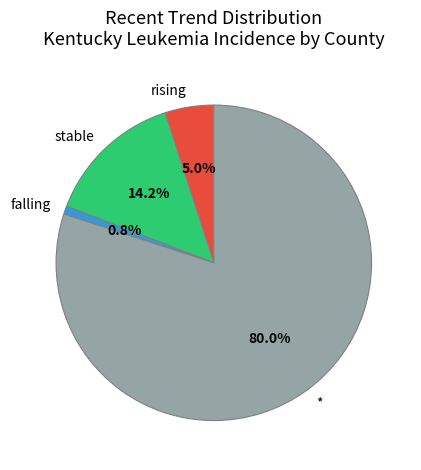

Which slice is the largest?

*